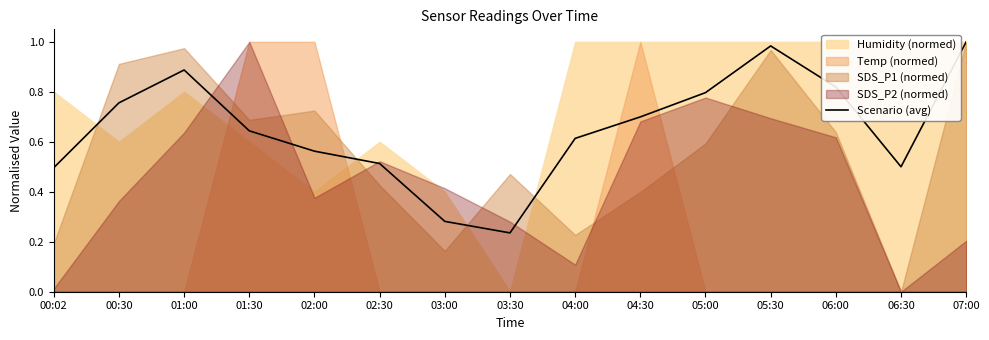

The chart shows a value of 0.8 at 06:00. True or false?

True